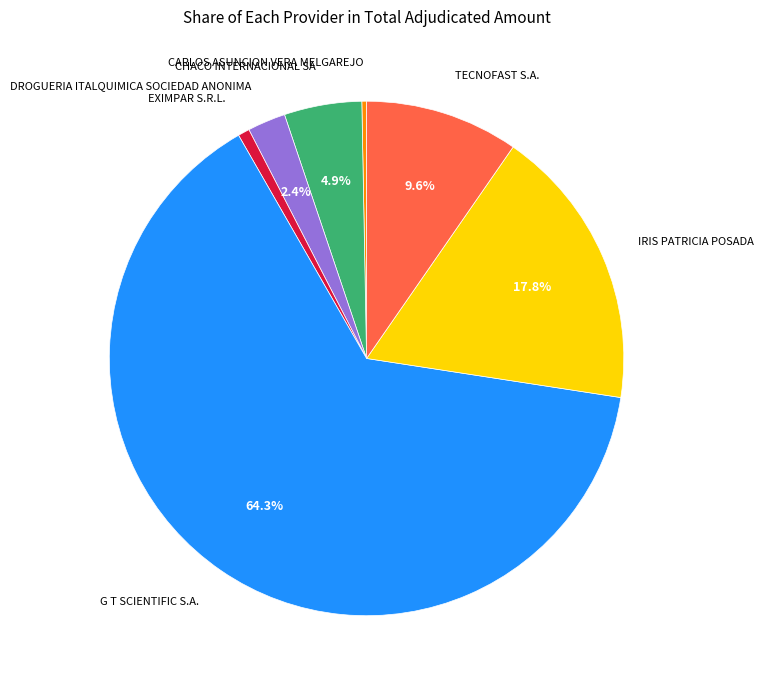

Approximately how many times larger is the value at CHACO INTERNACIONAL SA compared to DROGUERIA ITALQUIMICA SOCIEDAD ANONIMA?

2.0